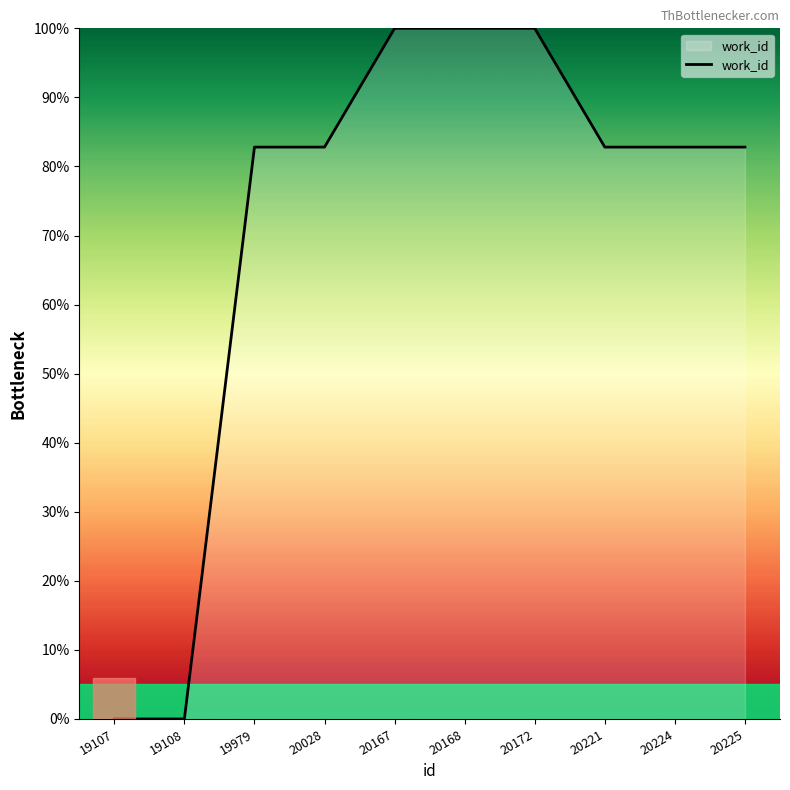

True or false: the data shows 100.0 at 20167.

True